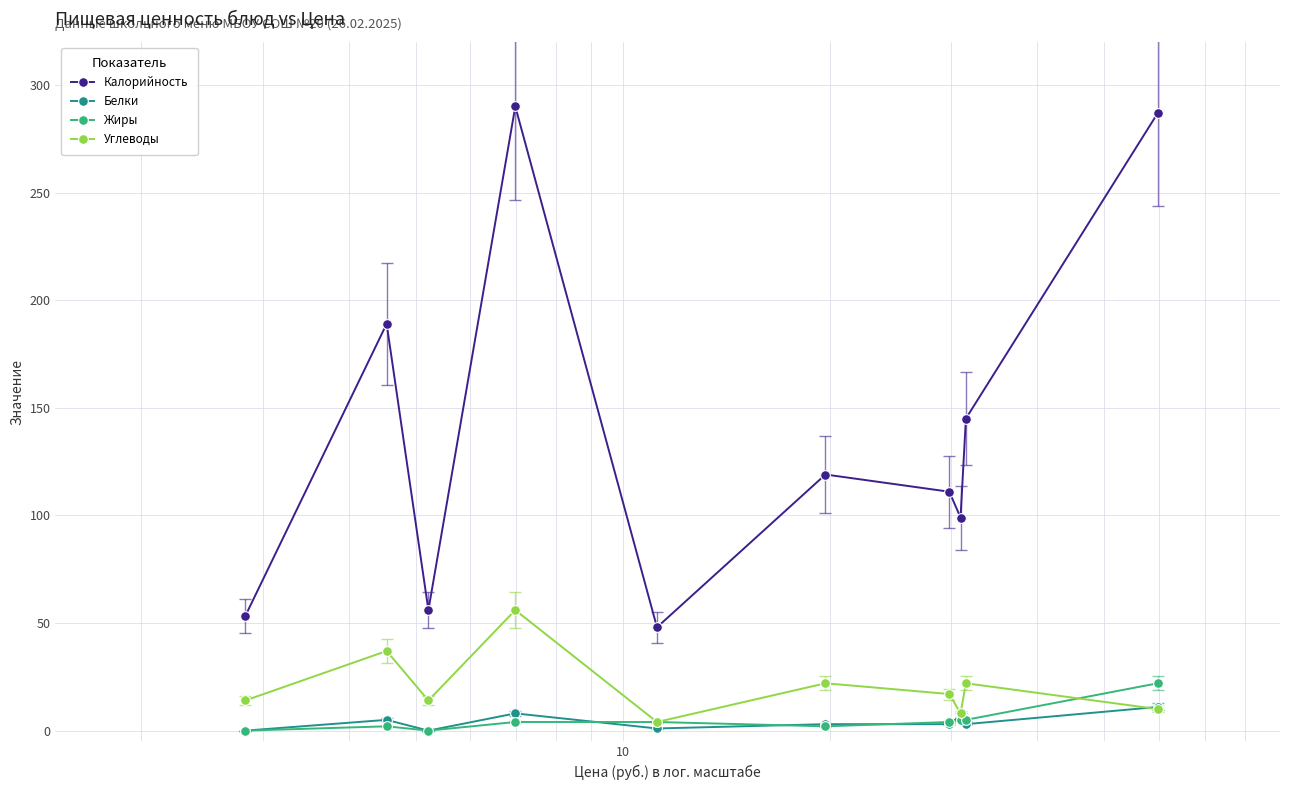

Which series has the largest range (max minus min)?

Калорийность